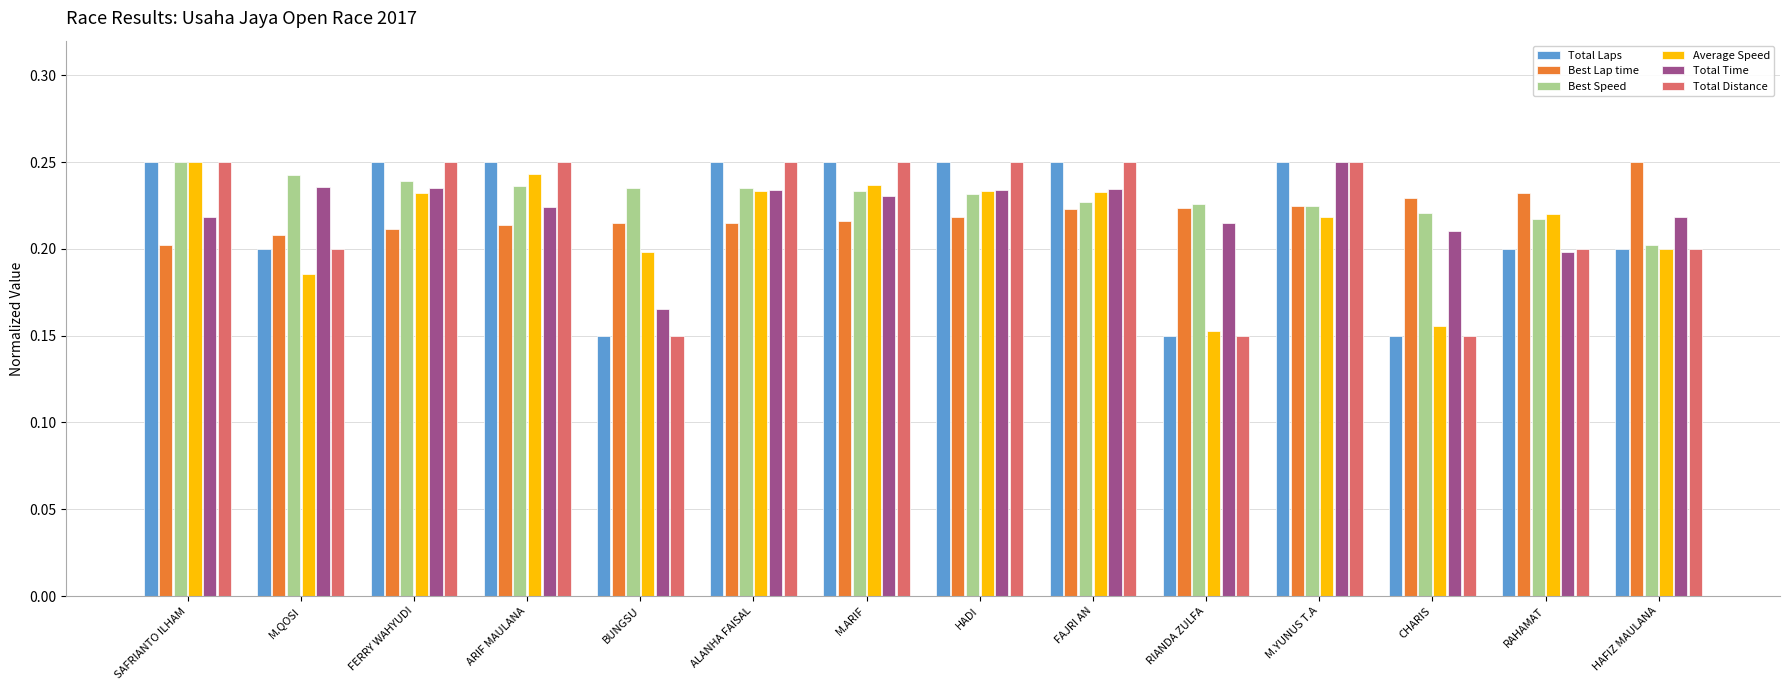

The Total Time series shows 0.2 at FERRY WAHYUDI. True or false?

True